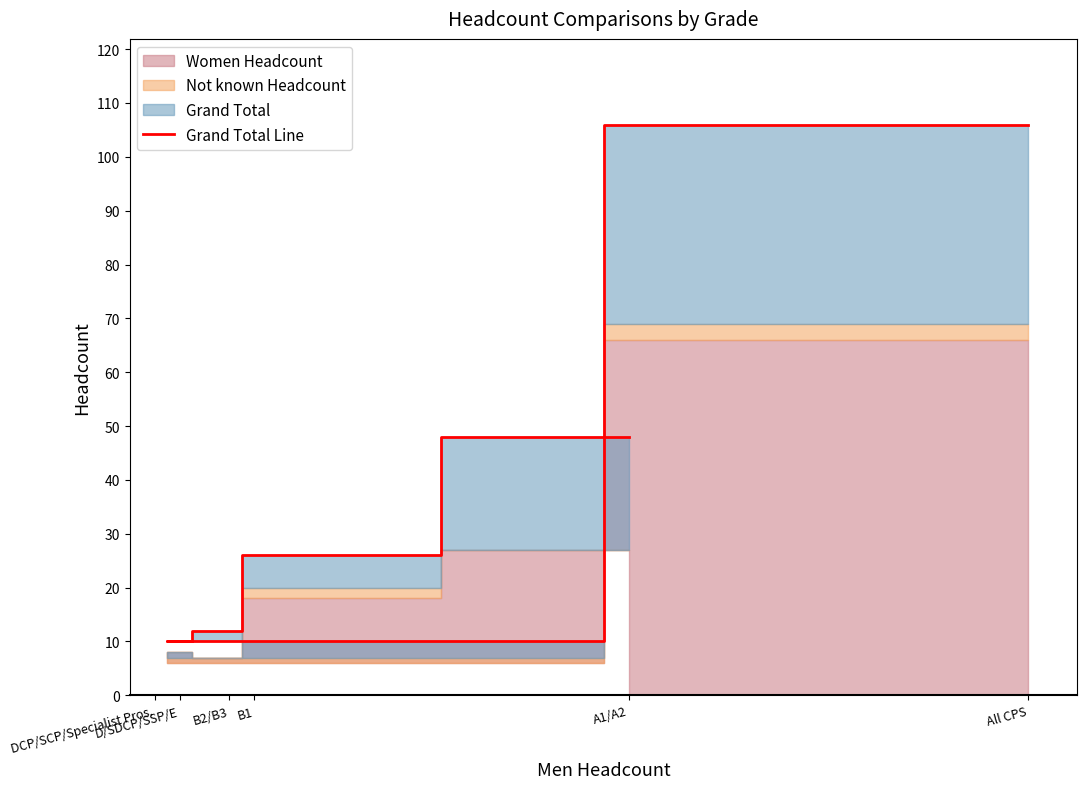

Which category has the highest value across all series?

All CPS